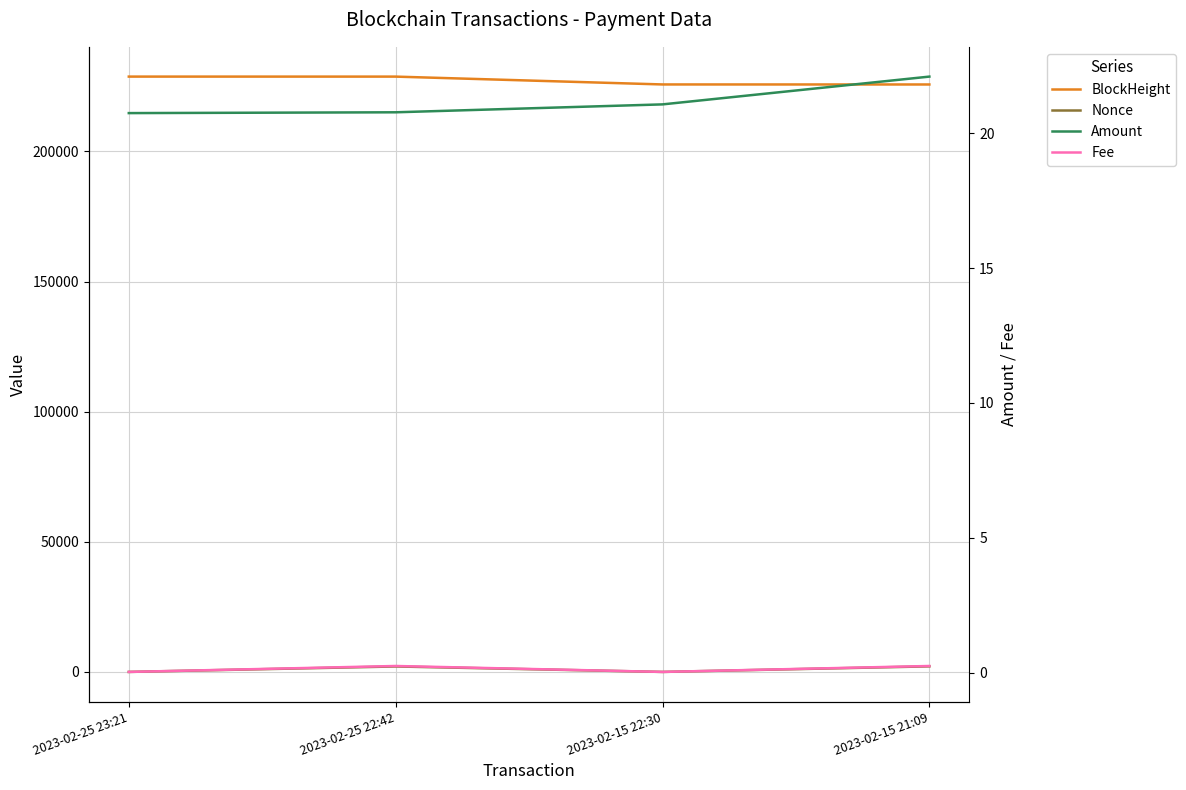

Reading left to right, what are all the values shown in this chart?

BlockHeight: 2023-02-25 23:21=228738.0	2023-02-25 22:42=228732.0	2023-02-15 22:30=225720.0	2023-02-15 21:09=225709.0
Nonce: 2023-02-25 23:21=1.0	2023-02-25 22:42=2098.0	2023-02-15 22:30=0.0	2023-02-15 21:09=2139.0
Amount: 2023-02-25 23:21=20.7	2023-02-25 22:42=20.8	2023-02-15 22:30=21.1	2023-02-15 21:09=22.1
Fee: 2023-02-25 23:21=0.0	2023-02-25 22:42=0.2	2023-02-15 22:30=0.0	2023-02-15 21:09=0.2